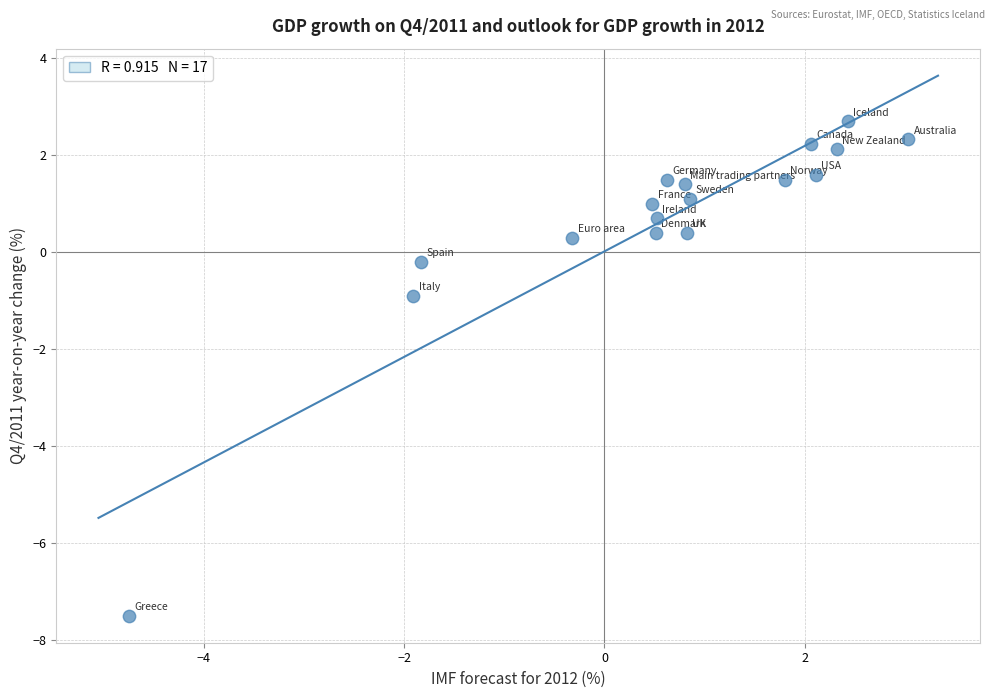

What is the range of Y values (max minus min)?

10.2